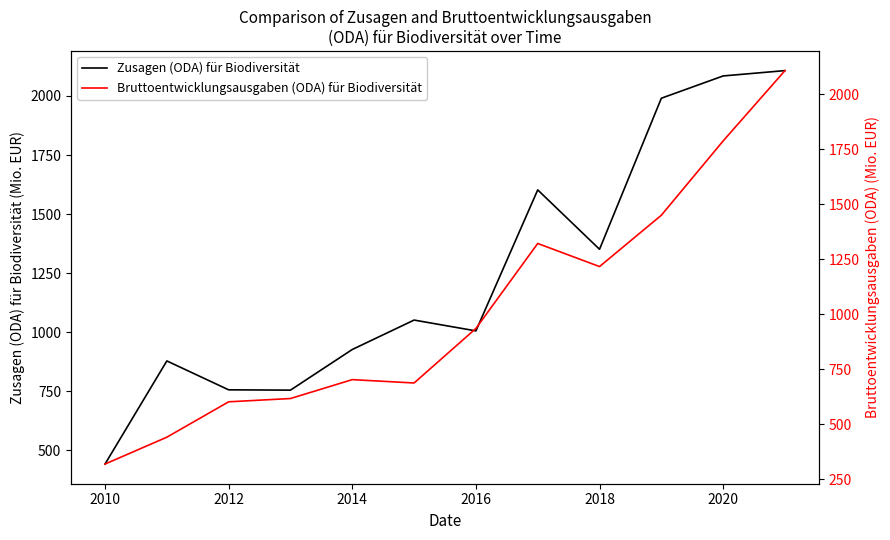

True or false: Bruttoentwicklungsausgaben (ODA) für Biodiversität and Zusagen (ODA) für Biodiversität cross at least once.

False